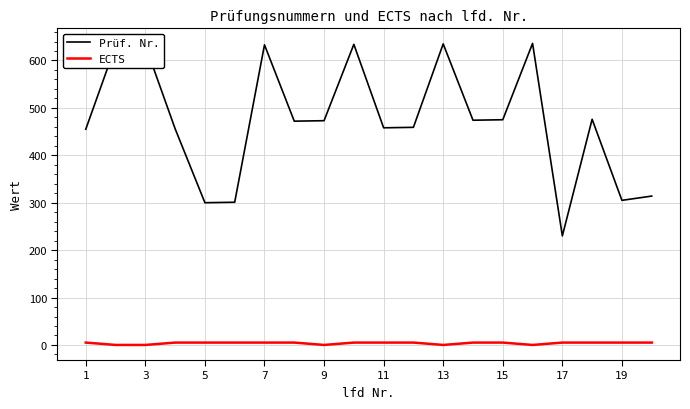

Which series has the largest range (max minus min)?

Prüf. Nr.